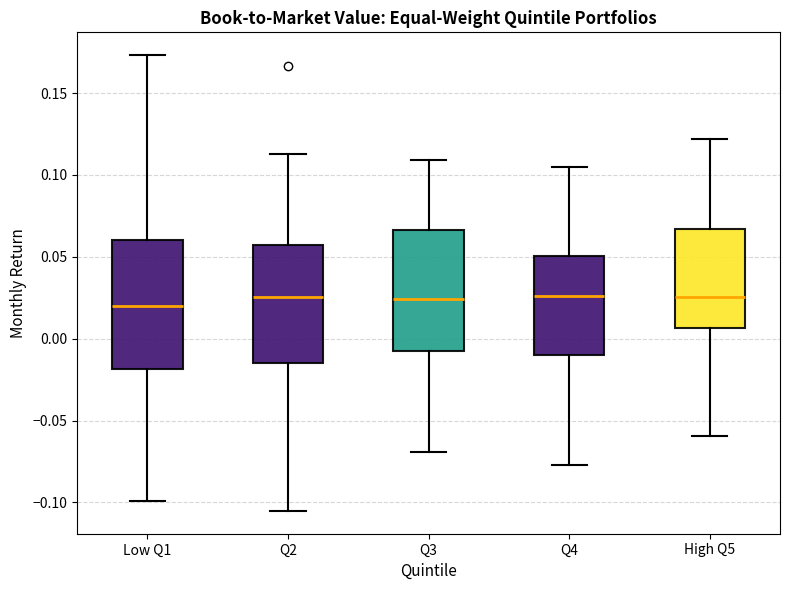

Where is the upper edge of the box for Low Q1 on the y-axis? The values are not printed on the chart, so give them approximately, as read against the axis.

0.060